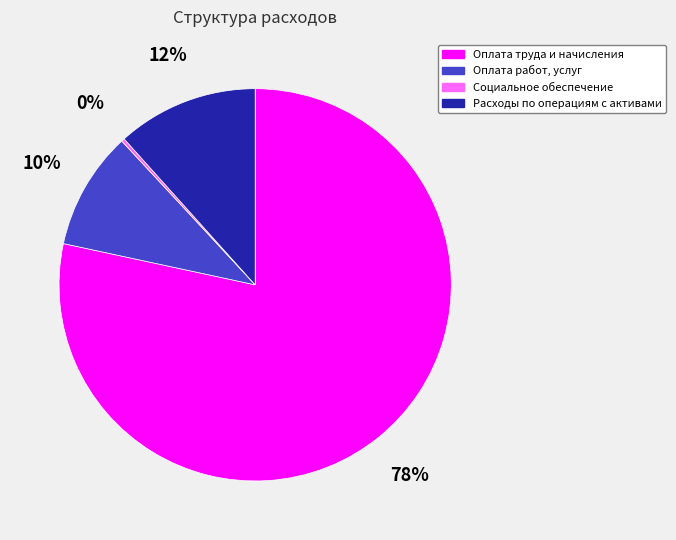

Which category has the biggest portion of the pie?

Оплата труда и начисления